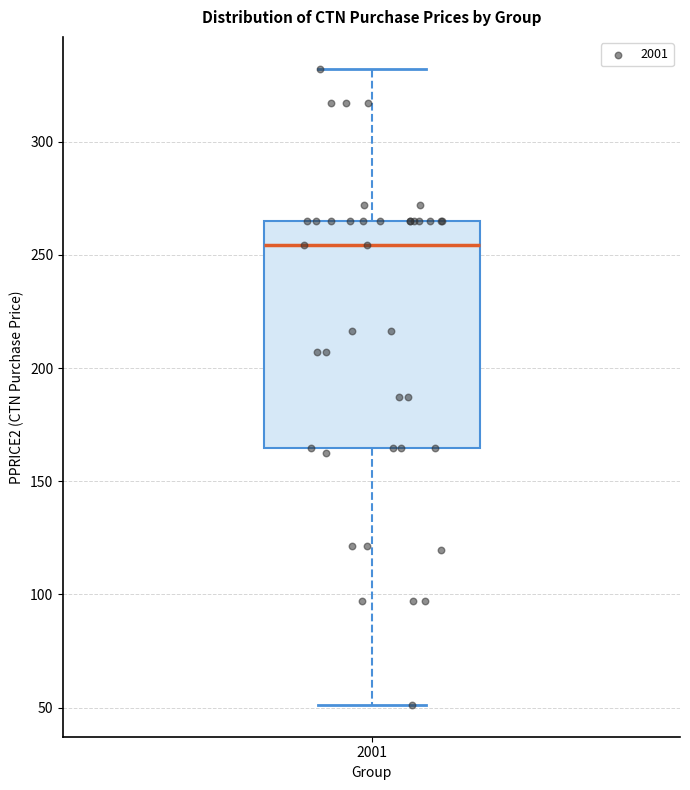

Read this box plot against the y-axis: the position of the median line, the range covered by the box, and the ends of both whiskers. The values are not printed on the chart, so give them approximately, as read against the axis.

median 255, box 165 to 265, whiskers 50 to 330